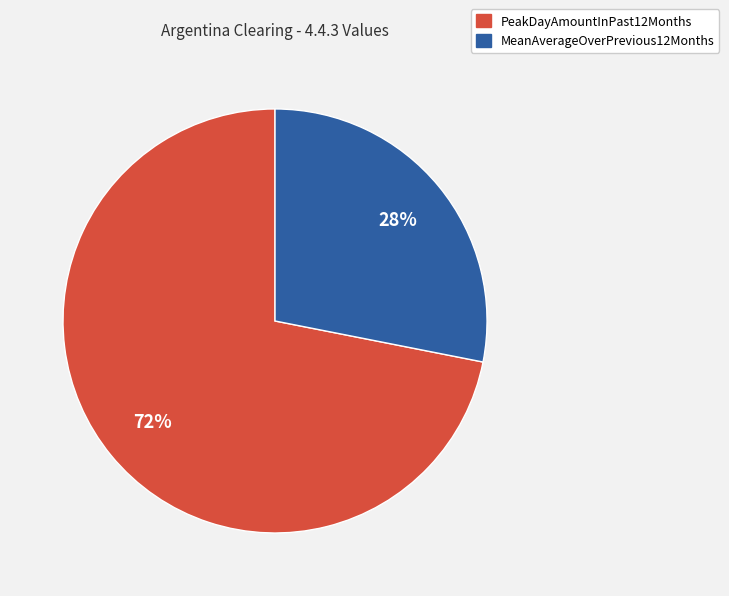

Rank the categories by value from lowest to highest.

MeanAverageOverPrevious12Months, PeakDayAmountInPast12Months